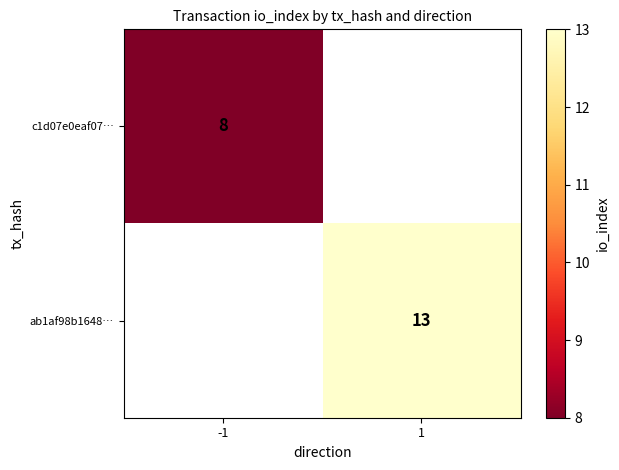

The c1d07e0eaf07… series shows 8 at -1. True or false?

True